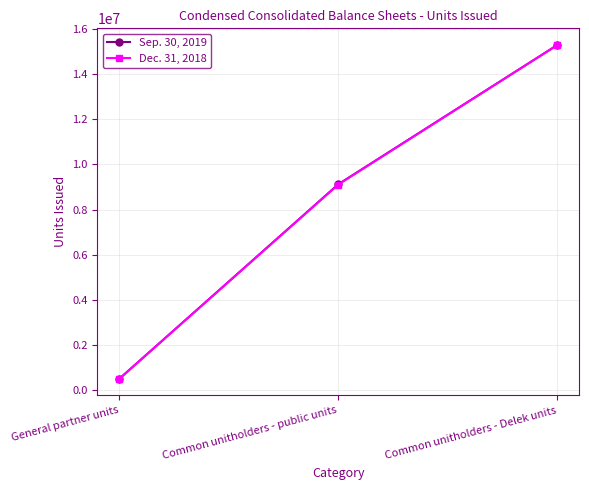

What is the maximum value shown in the chart?

15294046